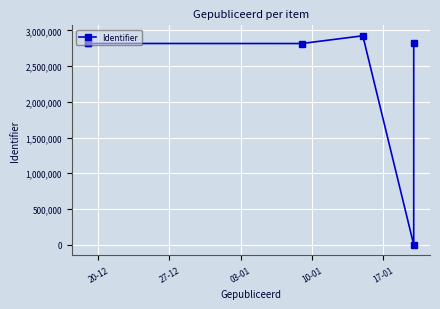

Where is the data nearest to the value 1462639?

03-01